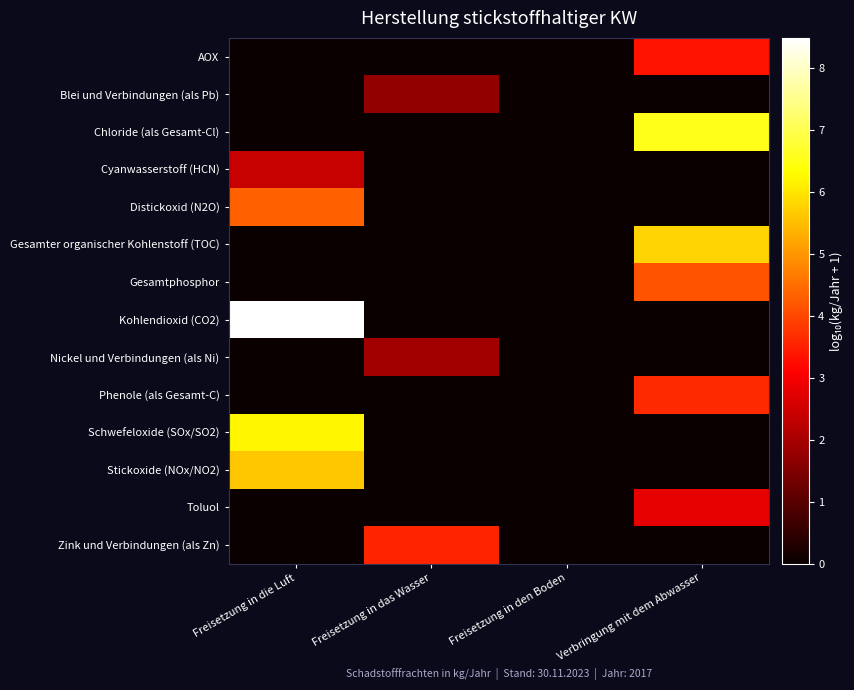

Which series changed the most between Freisetzung in das Wasser and Freisetzung in den Boden?

Zink und Verbindungen (als Zn)